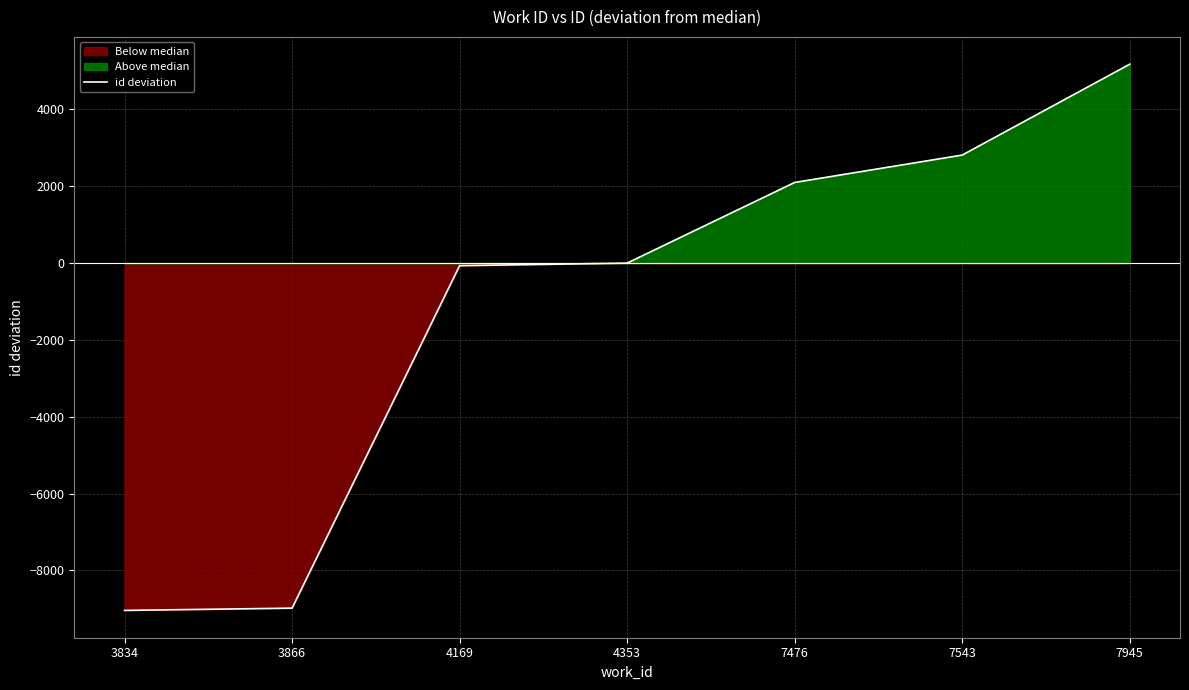

Count the number of categories in the chart.

7